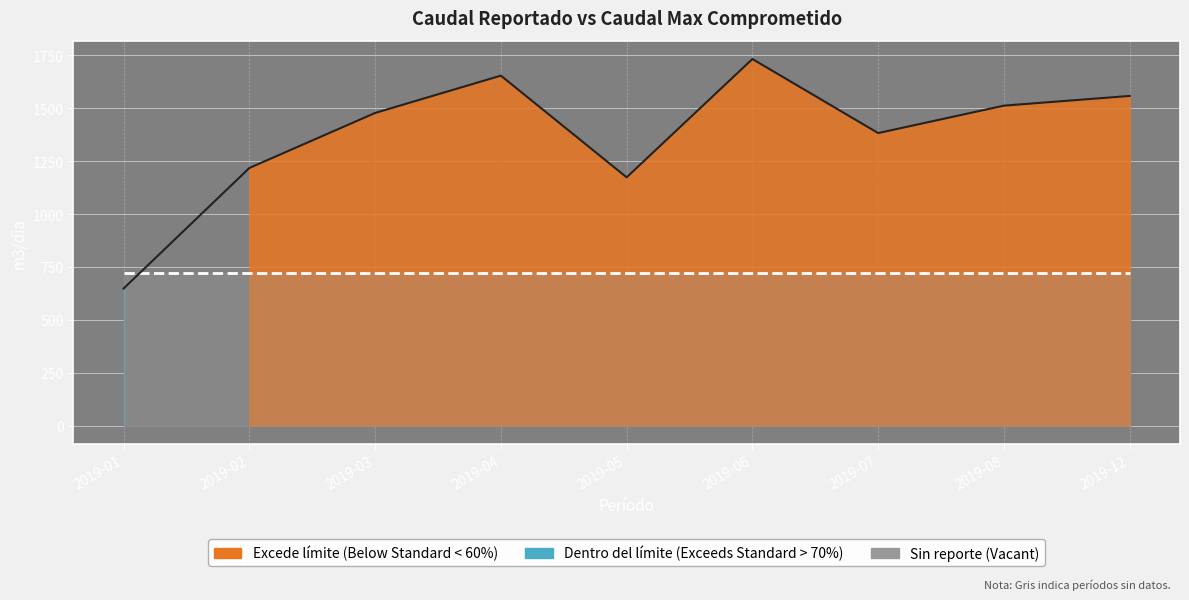

Reading left to right, what are all the values shown in this chart?

2019-01=648.0	2019-02=1217.4	2019-03=1477.4	2019-04=1653.7	2019-05=1173.3	2019-06=1732.3	2019-07=1382.4	2019-08=1512.0	2019-12=1557.8